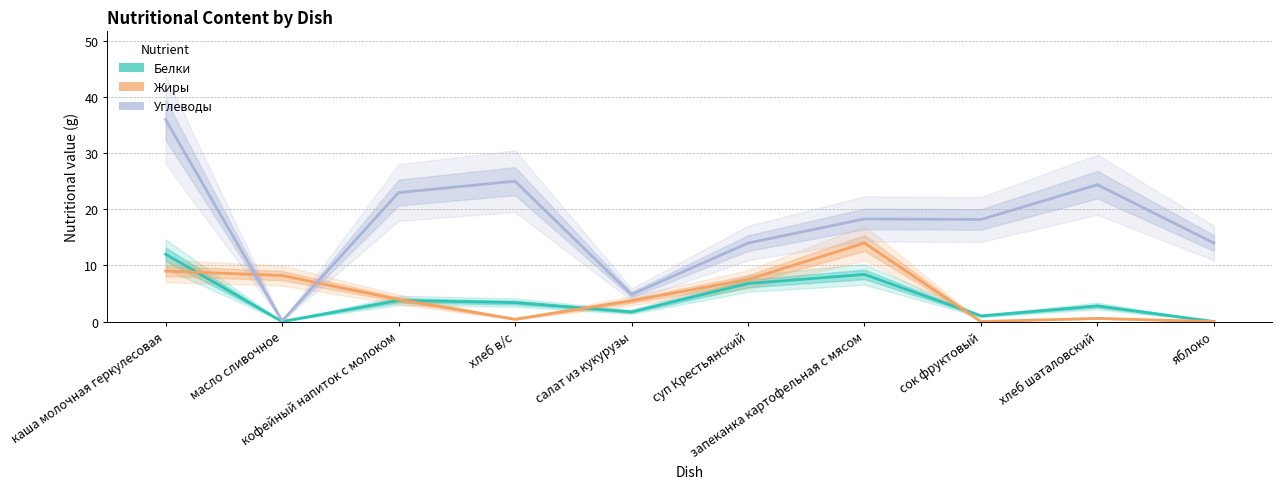

Rank the series by their maximum value, from highest to lowest.

Углеводы, Жиры, Белки